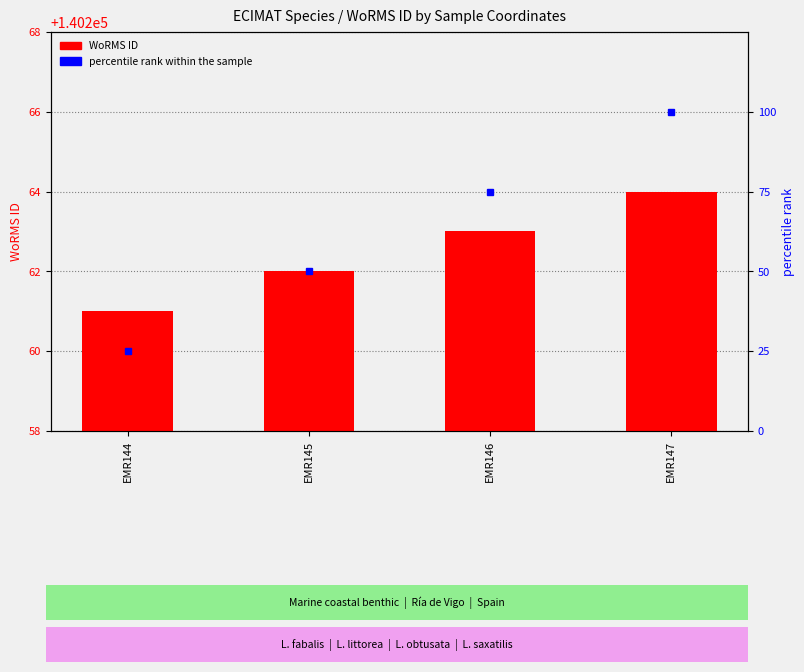

What is the value of the 4th bar from the left?

140264